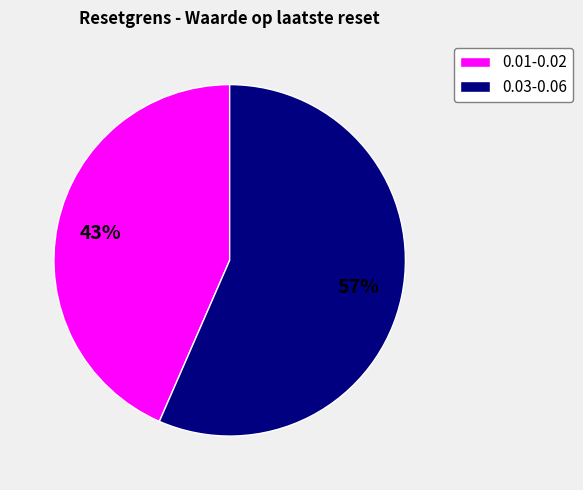

Count the number of slices in the pie.

2